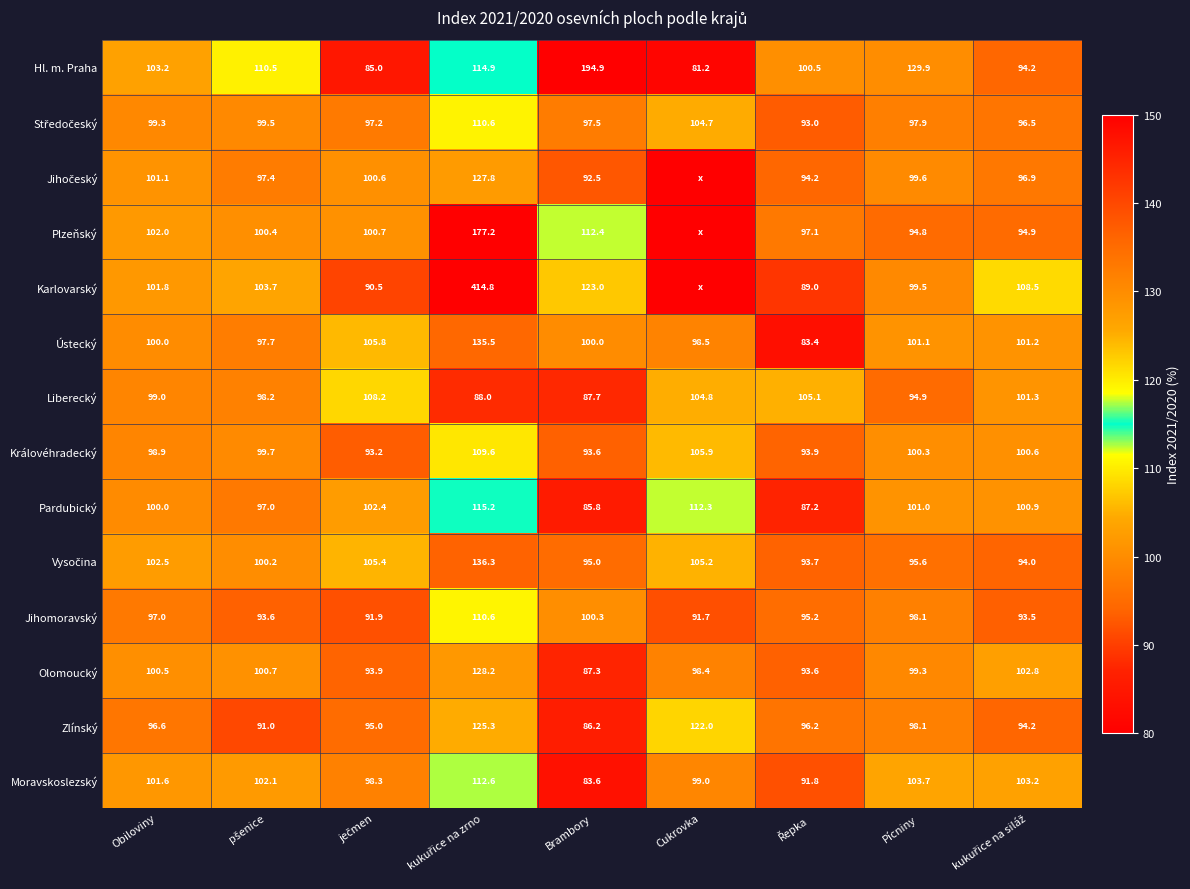

What is the spread (max minus min) of values at Brambory?

111.3